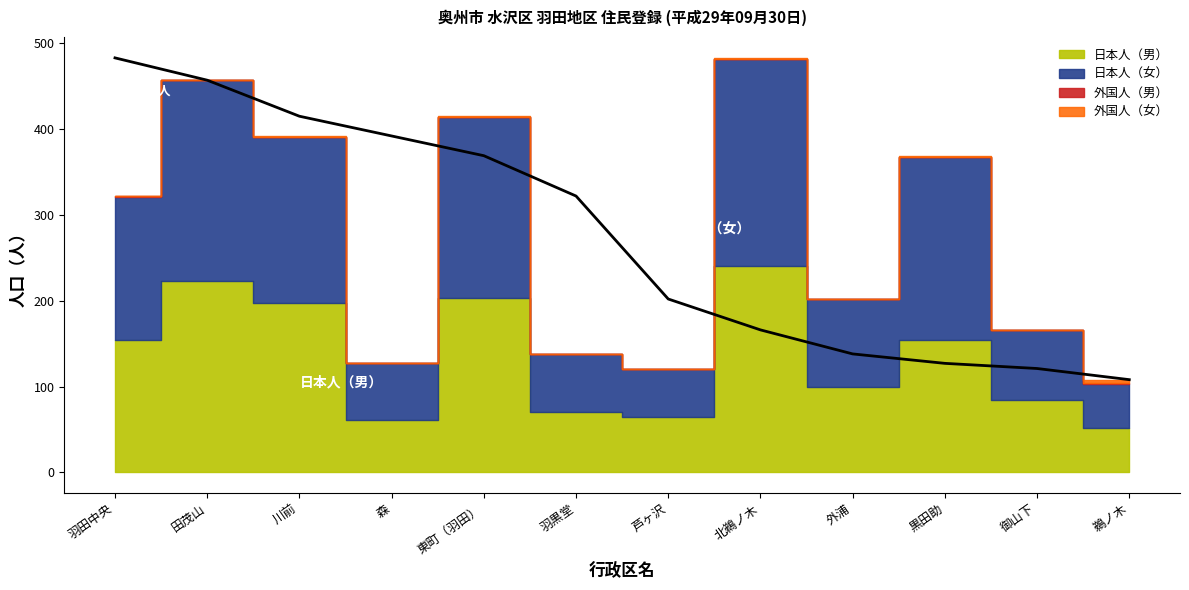

What position from the left is 川前?

3